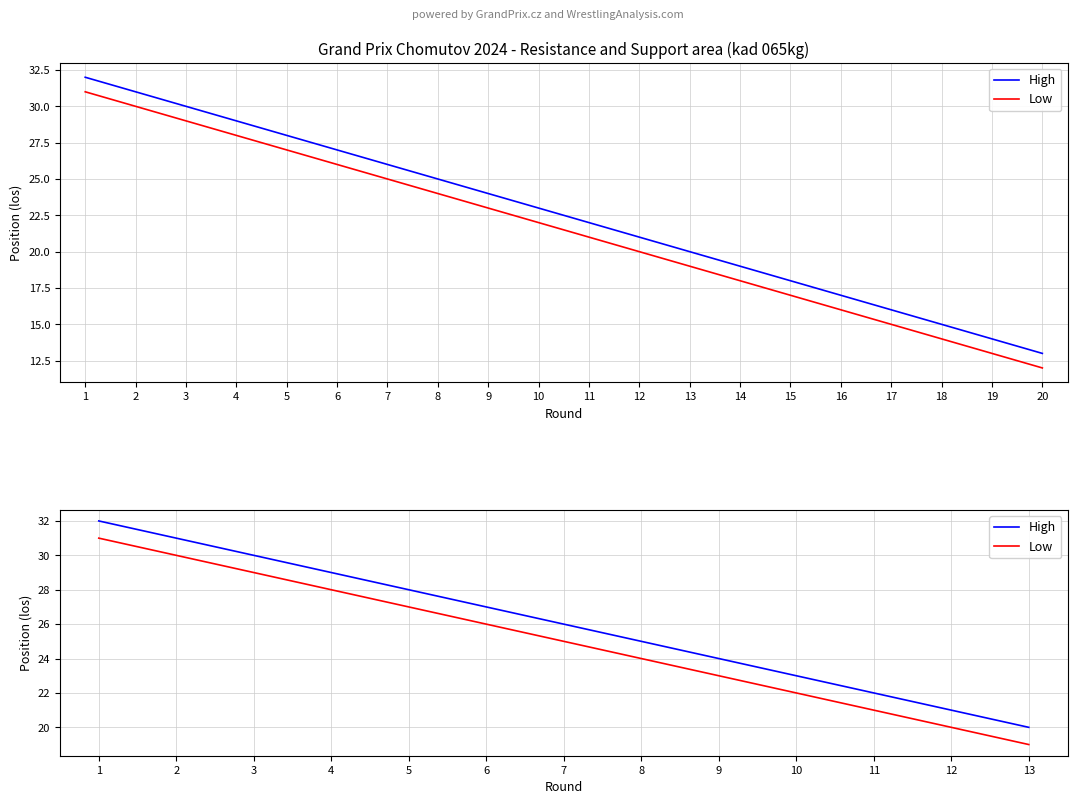

What is the highest value of the High series?

32